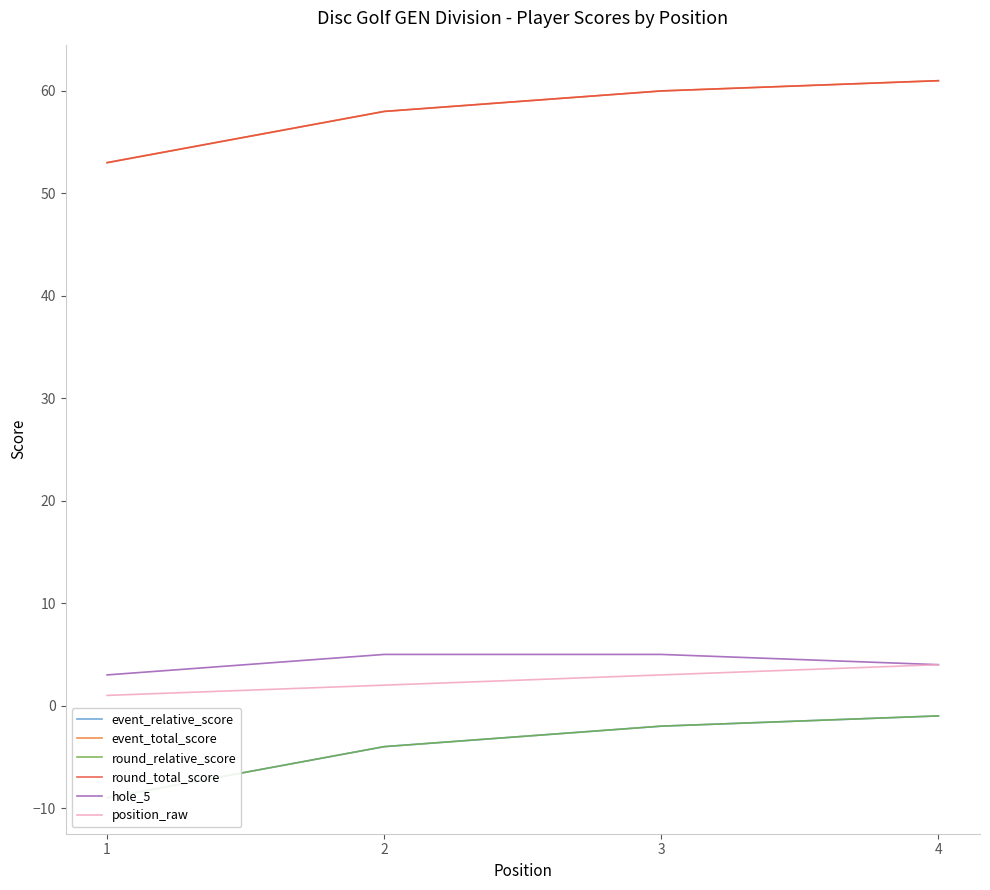

Which series has the widest spread of values?

event_relative_score